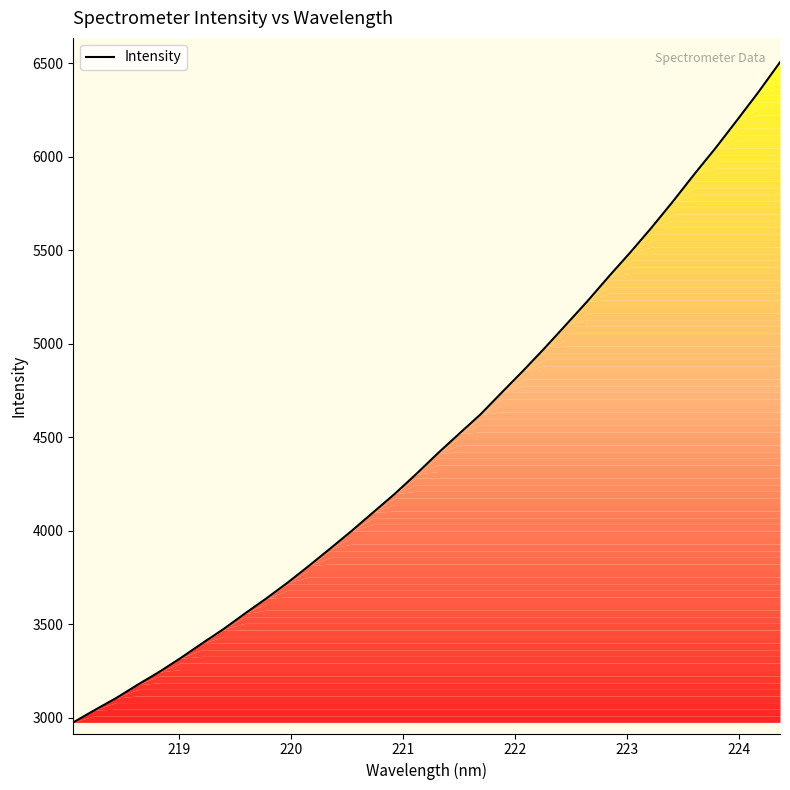

What is the maximum value shown in the chart?

6506.5